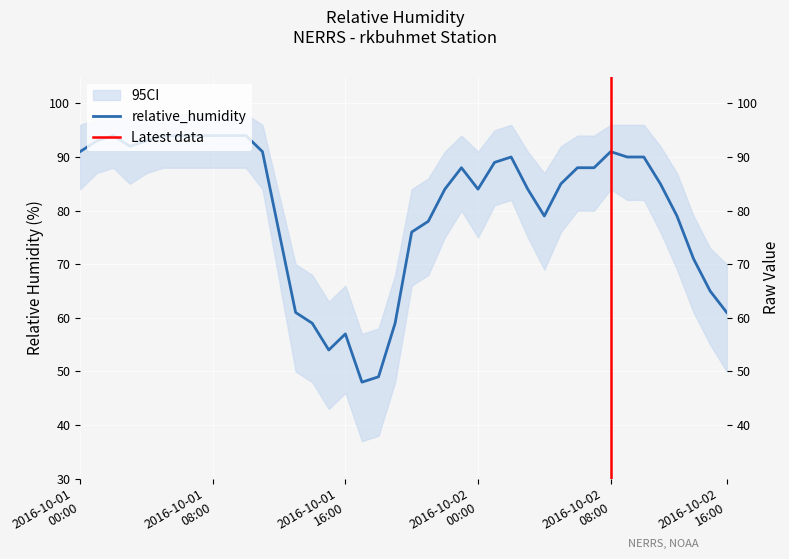

True or false: there are more than 1 points higher than both neighbors.

True